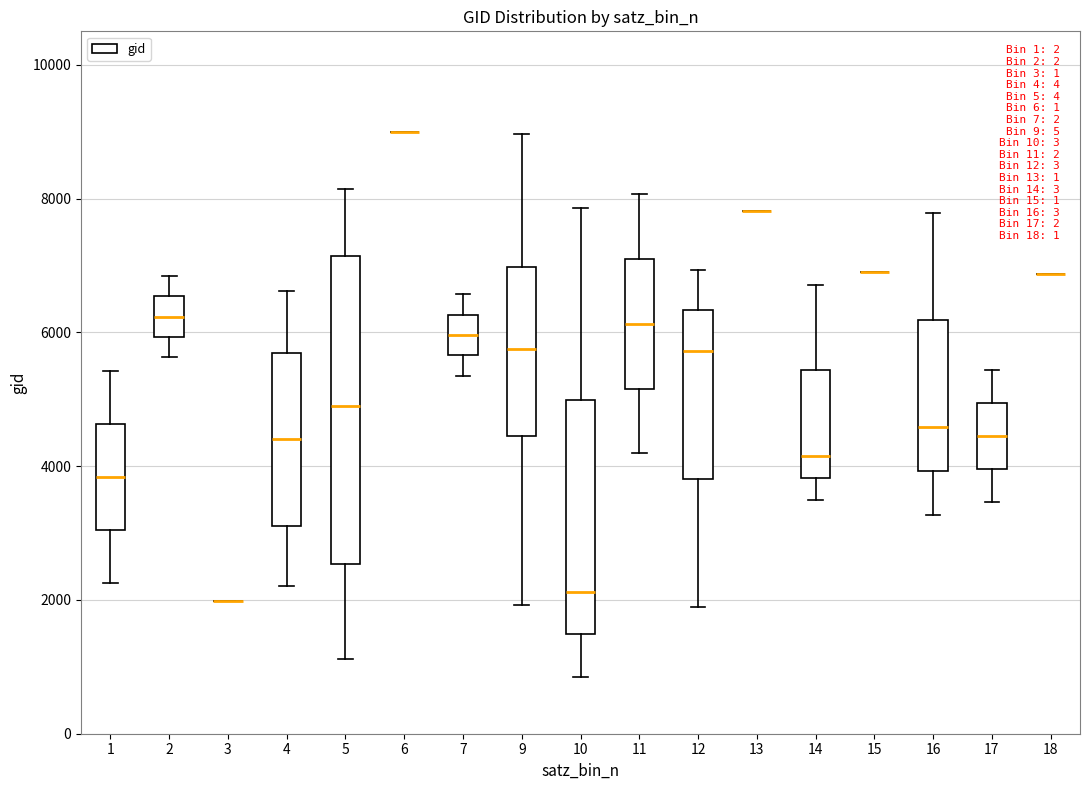

Reading left to right, transcribe this box plot: for each box, give where its median line is, the range the box spans, and where its two whiskers end, as read against the y-axis. The values are not printed on the chart, so give them approximately, as read against the axis.

1: median 3800, box 3000 to 4600, whiskers 2200 to 5400
2: median 6200, box 6000 to 6600, whiskers 5600 to 6800
3: box collapsed to a line at 2000, whiskers 2000 to 2000
4: median 4400, box 3200 to 5600, whiskers 2200 to 6600
5: median 5000, box 2600 to 7200, whiskers 1200 to 8200
6: box collapsed to a line at 9000, whiskers 9000 to 9000
7: median 6000, box 5600 to 6200, whiskers 5400 to 6600
9: median 5800, box 4400 to 7000, whiskers 2000 to 9000
10: median 2200, box 1400 to 5000, whiskers 800 to 7800
11: median 6200, box 5200 to 7000, whiskers 4200 to 8000
12: median 5800, box 3800 to 6400, whiskers 1800 to 7000
13: box collapsed to a line at 7800, whiskers 7800 to 7800
14: median 4200, box 3800 to 5400, whiskers 3600 to 6800
15: box collapsed to a line at 7000, whiskers 7000 to 7000
16: median 4600, box 4000 to 6200, whiskers 3200 to 7800
17: median 4400, box 4000 to 5000, whiskers 3400 to 5400
18: box collapsed to a line at 6800, whiskers 6800 to 6800